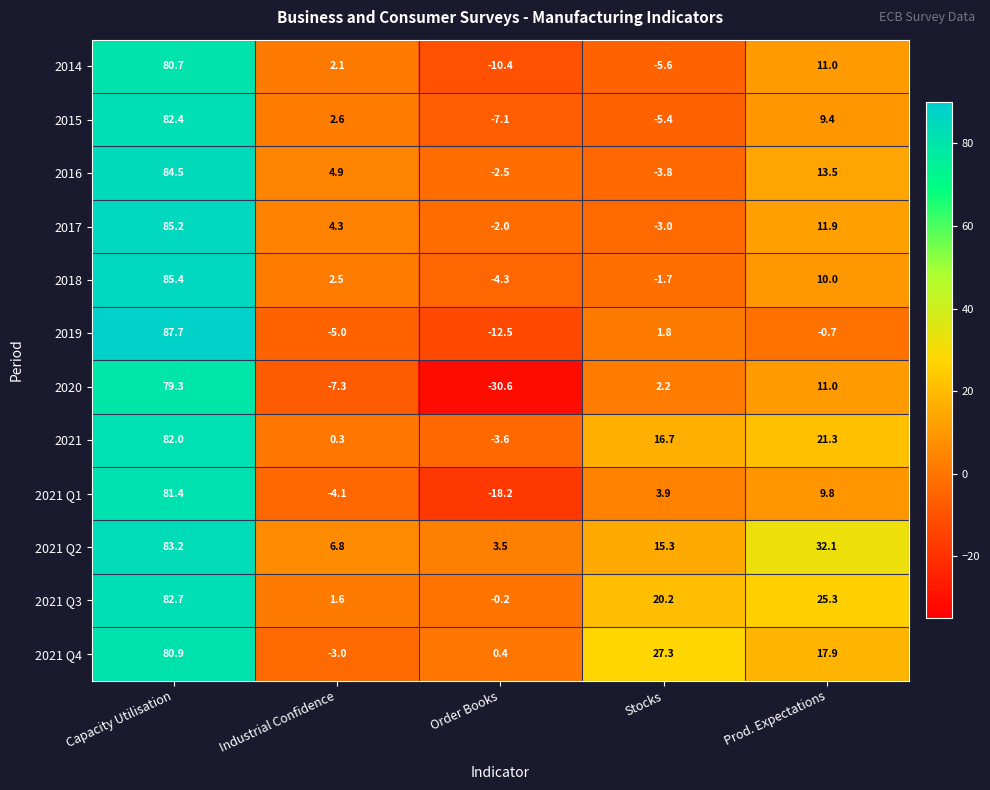

What is the spread (max minus min) of values at Stocks?

32.9